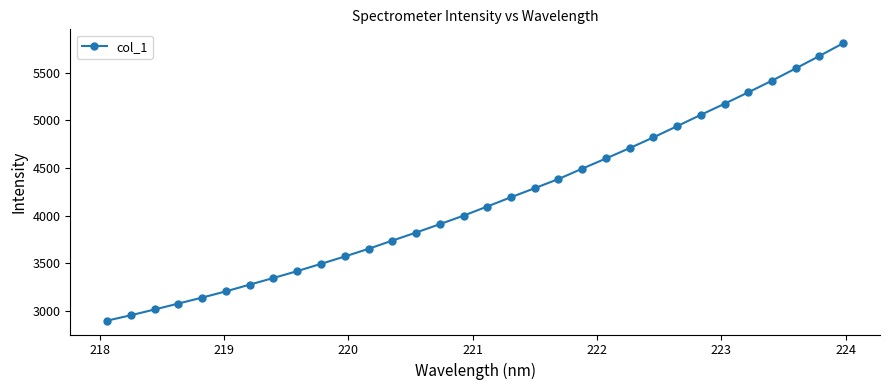

What is the smallest value displayed?

2899.1